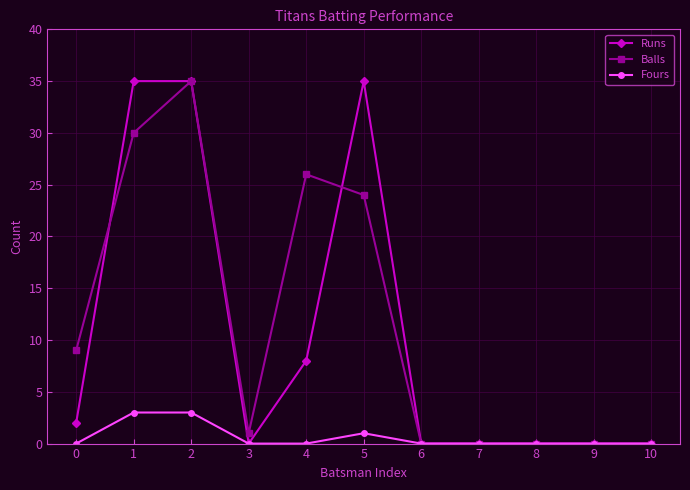

Reading left to right, transcribe all the data shown in this chart.

Runs: 2	35	35	0	8	35	0	0	0	0	0
Balls: 9	30	35	1	26	24	0	0	0	0	0
Fours: 0	3	3	0	0	1	0	0	0	0	0